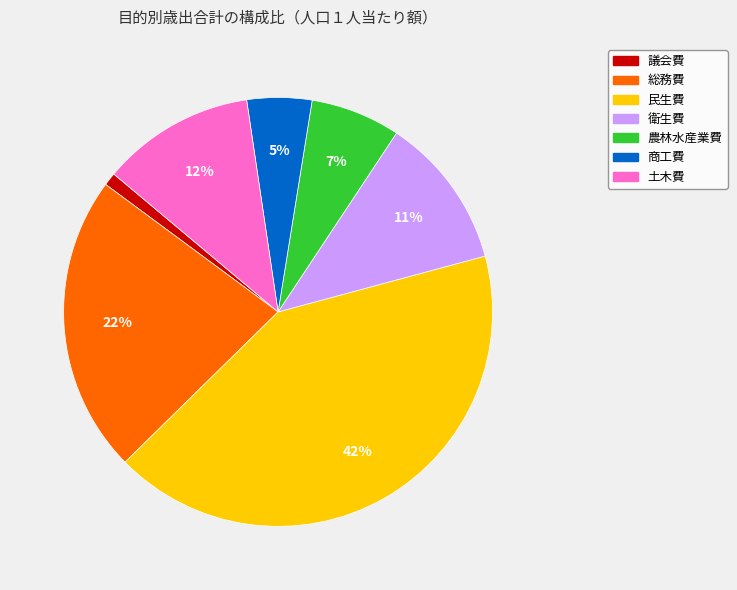

To the nearest percent, what percentage of the pie is 民生費?

42%